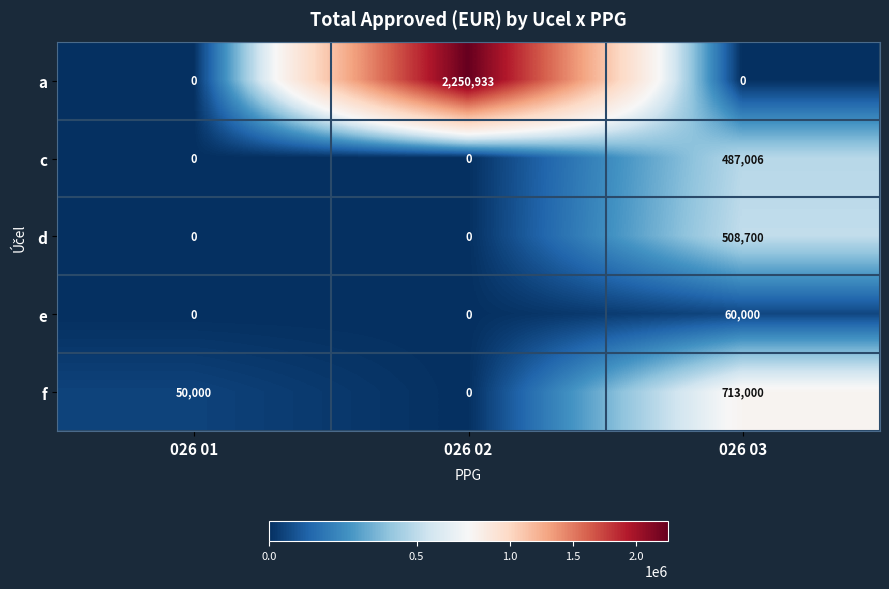

What is the average value of the a series?

750311